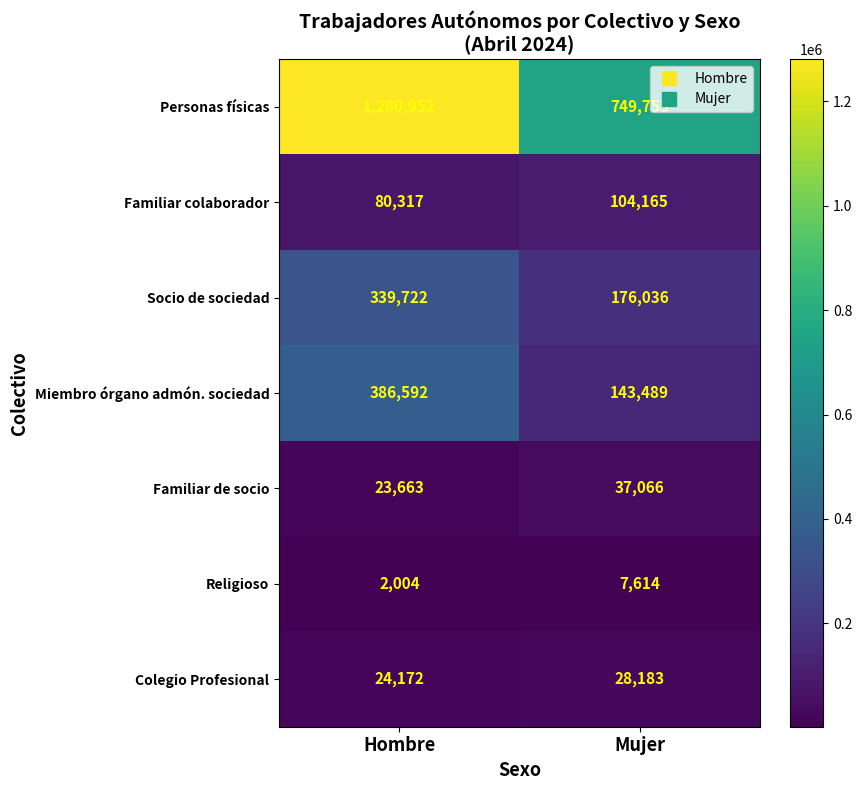

At which category does the chart reach its minimum across all series?

Hombre